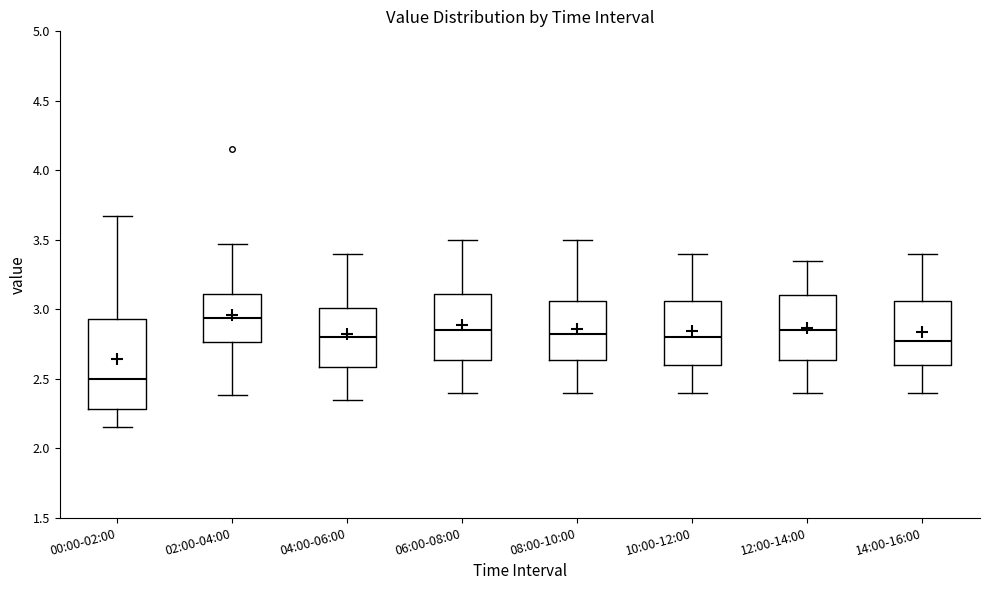

Reading left to right, transcribe this box plot: for each box, give where its median line is, the range the box spans, and where its two whiskers end, as read against the y-axis. The values are not printed on the chart, so give them approximately, as read against the axis.

00:00-02:00: median 2.50, box 2.30 to 2.95, whiskers 2.15 to 3.65
02:00-04:00: median 2.95, box 2.75 to 3.10, whiskers 2.40 to 3.45
04:00-06:00: median 2.80, box 2.60 to 3.00, whiskers 2.35 to 3.40
06:00-08:00: median 2.85, box 2.65 to 3.10, whiskers 2.40 to 3.50
08:00-10:00: median 2.85, box 2.65 to 3.05, whiskers 2.40 to 3.50
10:00-12:00: median 2.80, box 2.60 to 3.05, whiskers 2.40 to 3.40
12:00-14:00: median 2.85, box 2.65 to 3.10, whiskers 2.40 to 3.35
14:00-16:00: median 2.80, box 2.60 to 3.05, whiskers 2.40 to 3.40